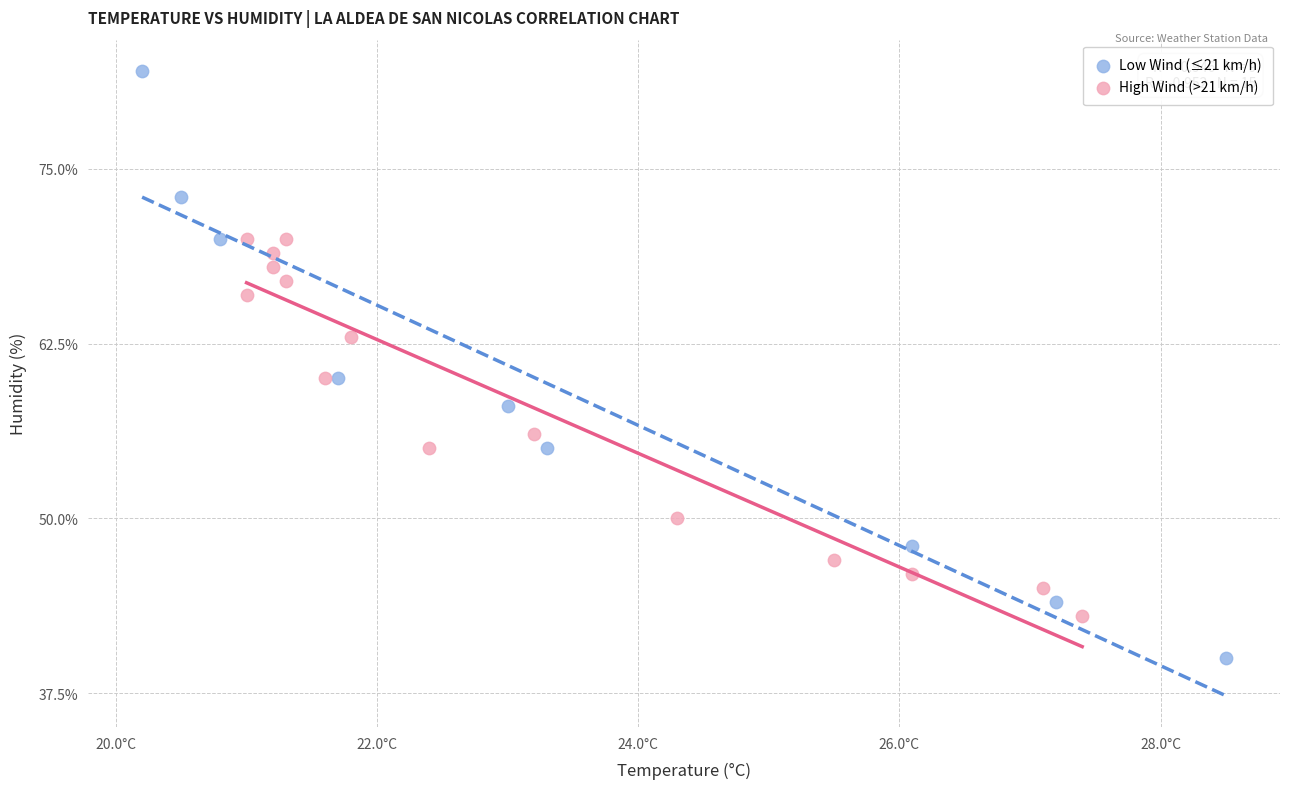

Which series reaches the minimum Y coordinate?

Low Wind (≤21 km/h)